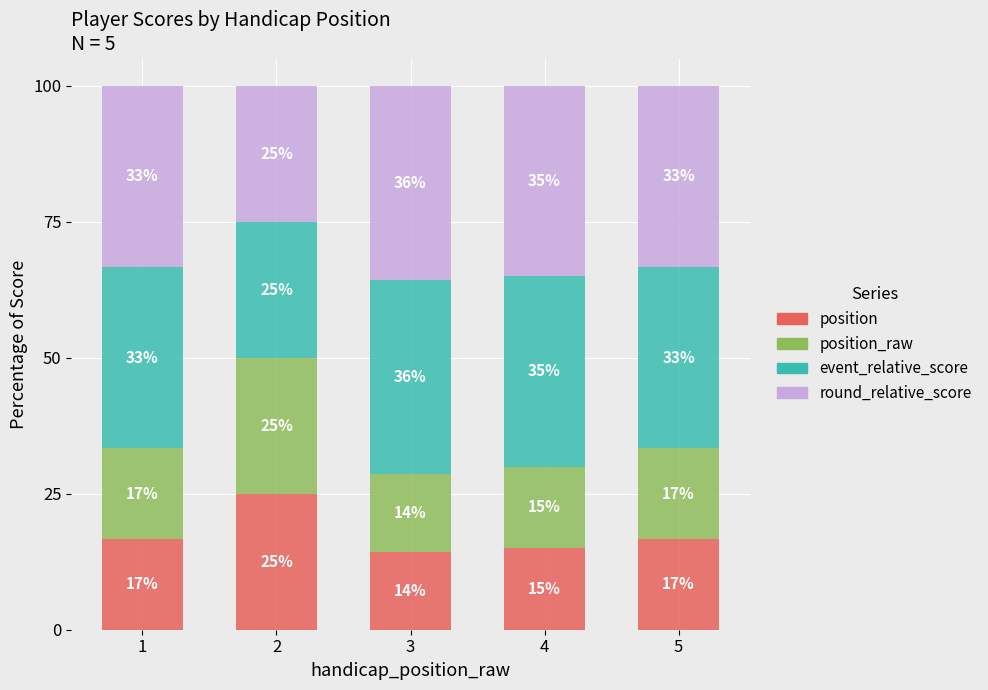

What are all the series names shown in the legend?

position, position_raw, event_relative_score, round_relative_score